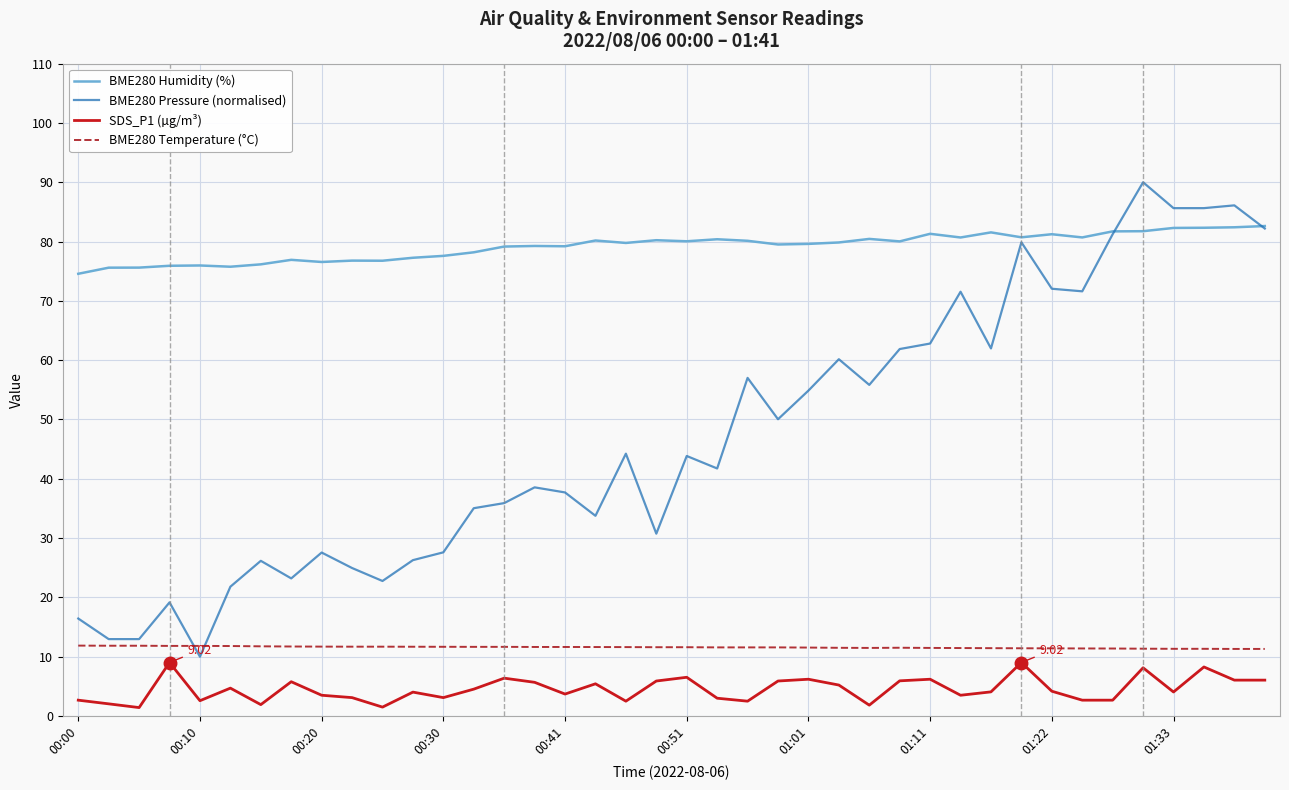

Count the number of data series in this chart.

4